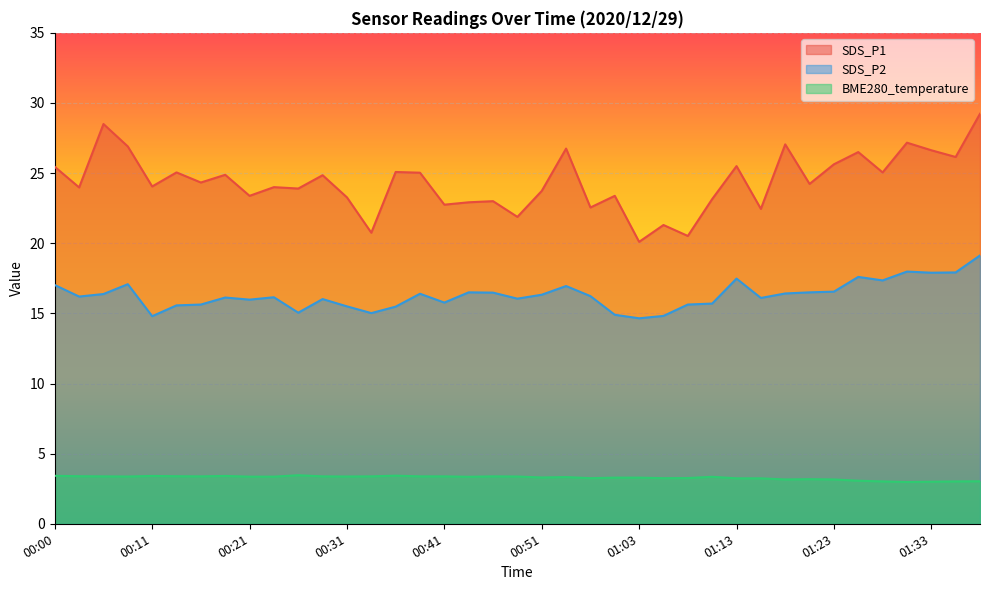

Does the chart display data point markers on the line(s)?

No